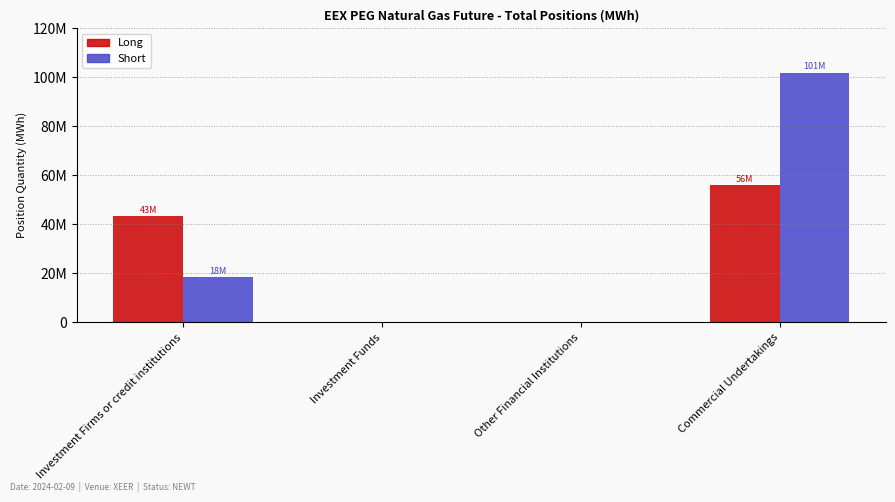

Does the chart contain stacked bars?

No